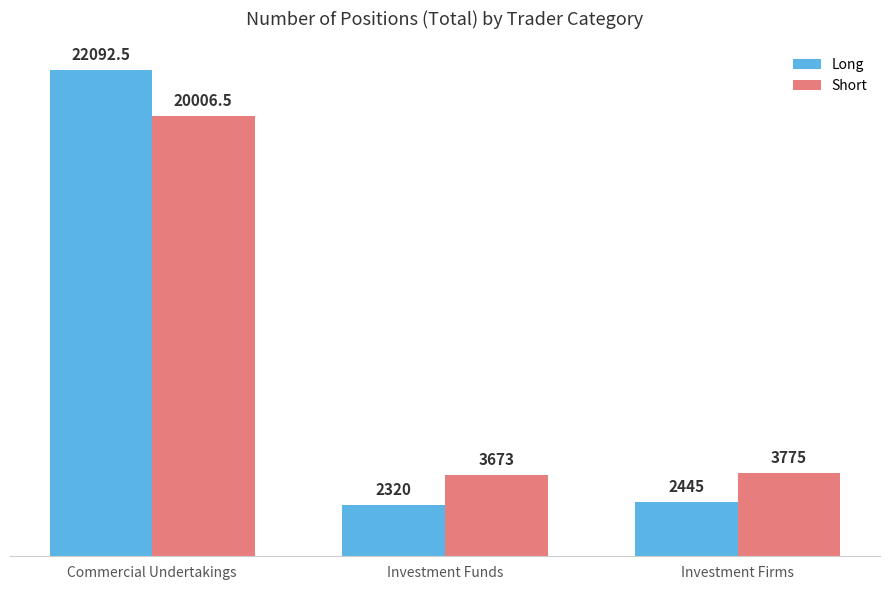

Reading left to right, list all the values displayed in this chart.

Long: 22092.5	2320.0	2445.0
Short: 20006.5	3673.0	3775.0